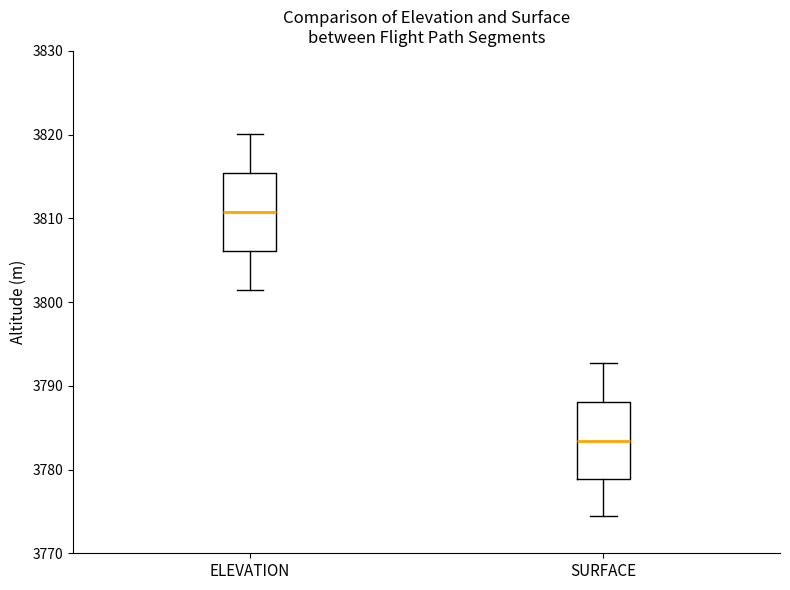

Where does the median line of the box for ELEVATION sit on the y-axis? The values are not printed on the chart, so give them approximately, as read against the axis.

3811